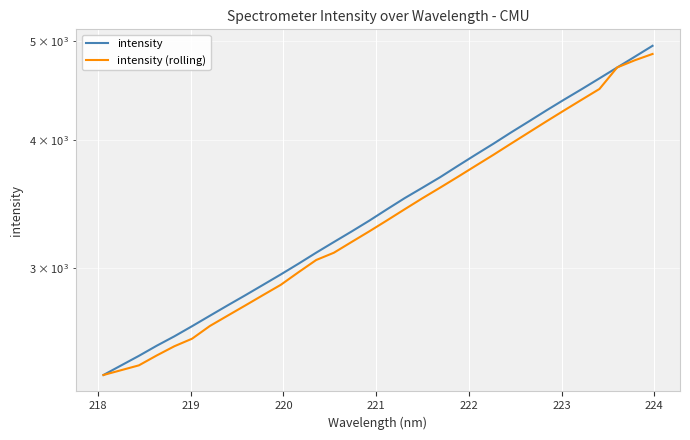

Reading left to right, list all the values displayed in this chart.

intensity: 2360.8	2412.2	2464.5	2520.9	2574.9	2634.3	2696.5	2759.8	2823.5	2890.1	2958.4	3030.6	3106.7	3182.0	3258.2	3338.4	3424.8	3511.7	3594.6	3680.6	3775.3	3870.7	3966.8	4069.0	4170.3	4275.4	4380.2	4485.0	4594.8	4708.1	4823.7	4943.1
intensity (rolling): 2360.8	2386.5	2412.5	2466.4	2518.2	2561.4	2635.2	2696.9	2759.6	2824.5	2890.3	2973.2	3056.0	3106.4	3182.3	3259.2	3340.5	3425.1	3510.7	3595.3	3683.5	3775.5	3869.3	3968.2	4068.7	4171.6	4275.3	4380.1	4486.7	4708.6	4785.2	4853.3